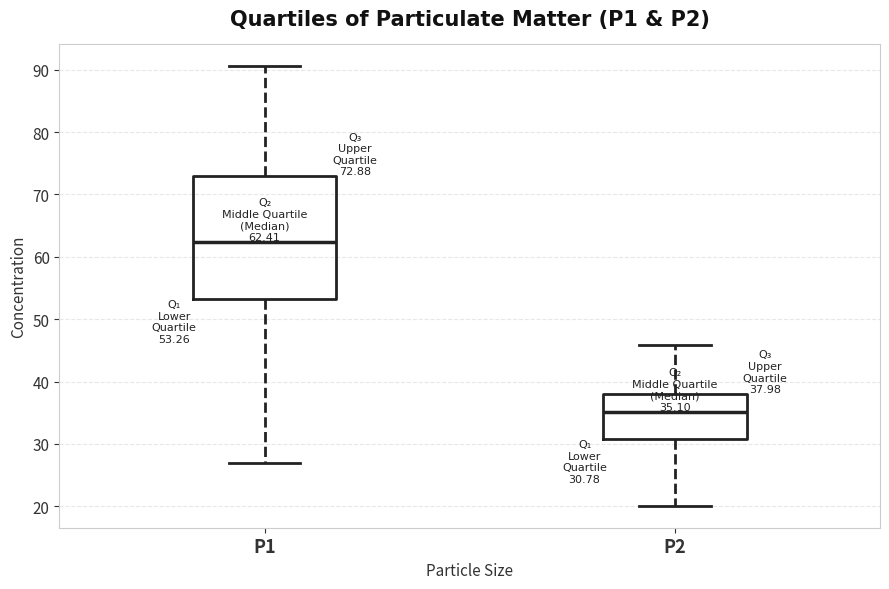

Which box's median line is the lowest?

P2